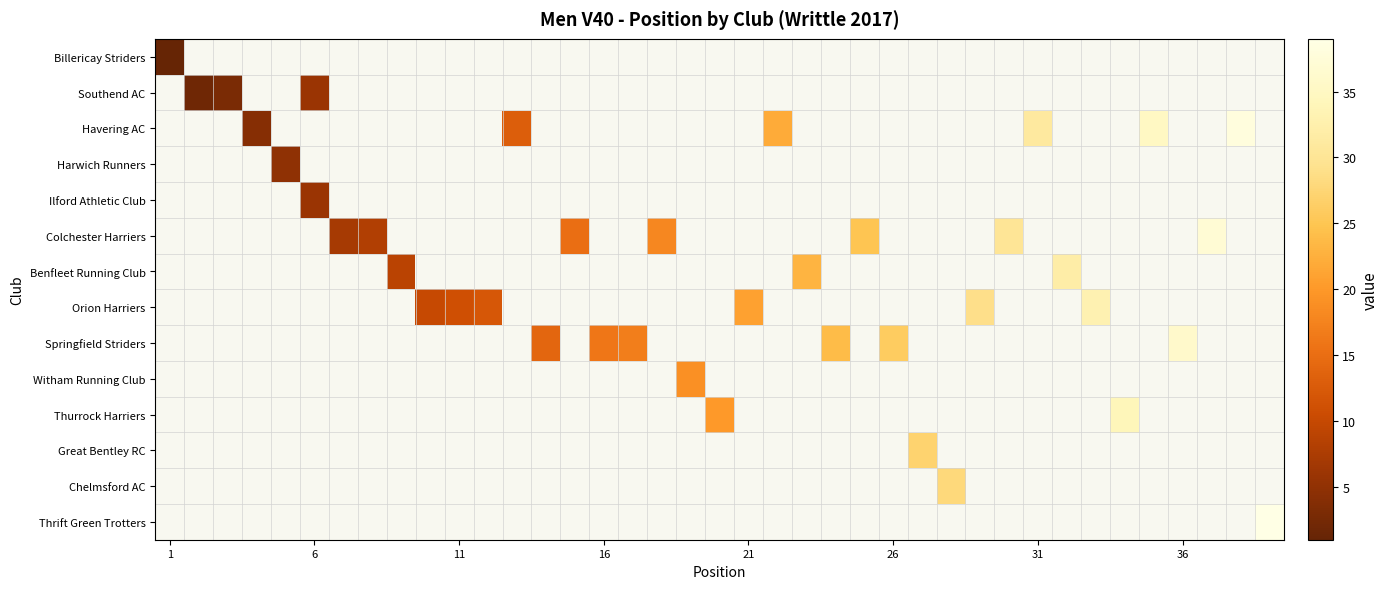

At how many categories does at least one series exceed 10?

29